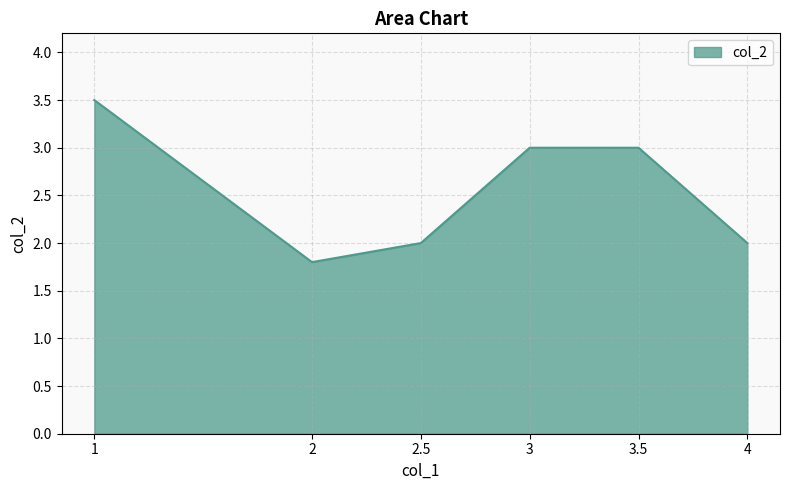

How many values are below 3?

3